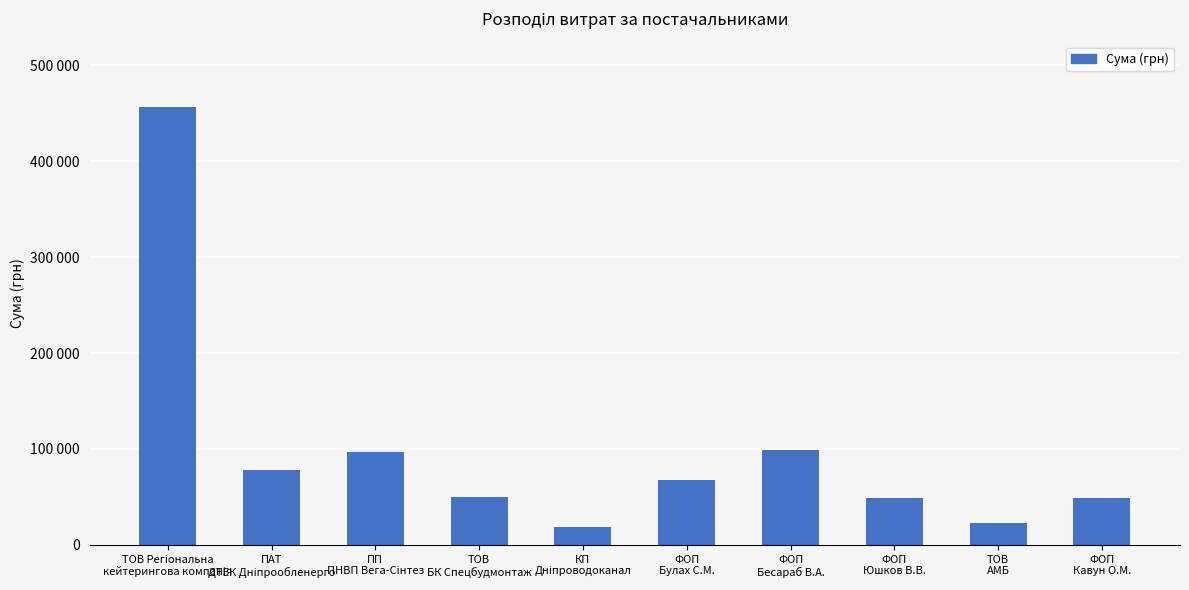

What is the greatest value displayed?

456440.8